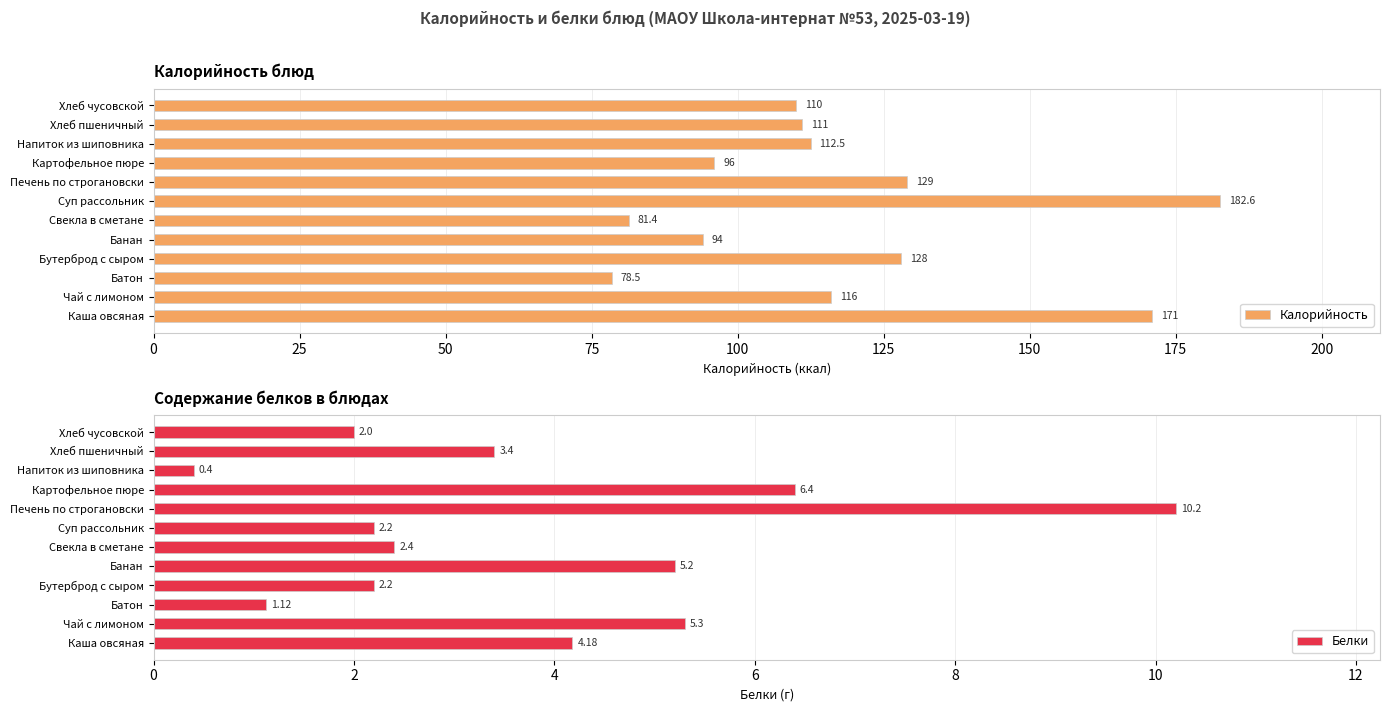

Is it true that Калорийность equals 57.4 at Хлеб пшеничный?

False